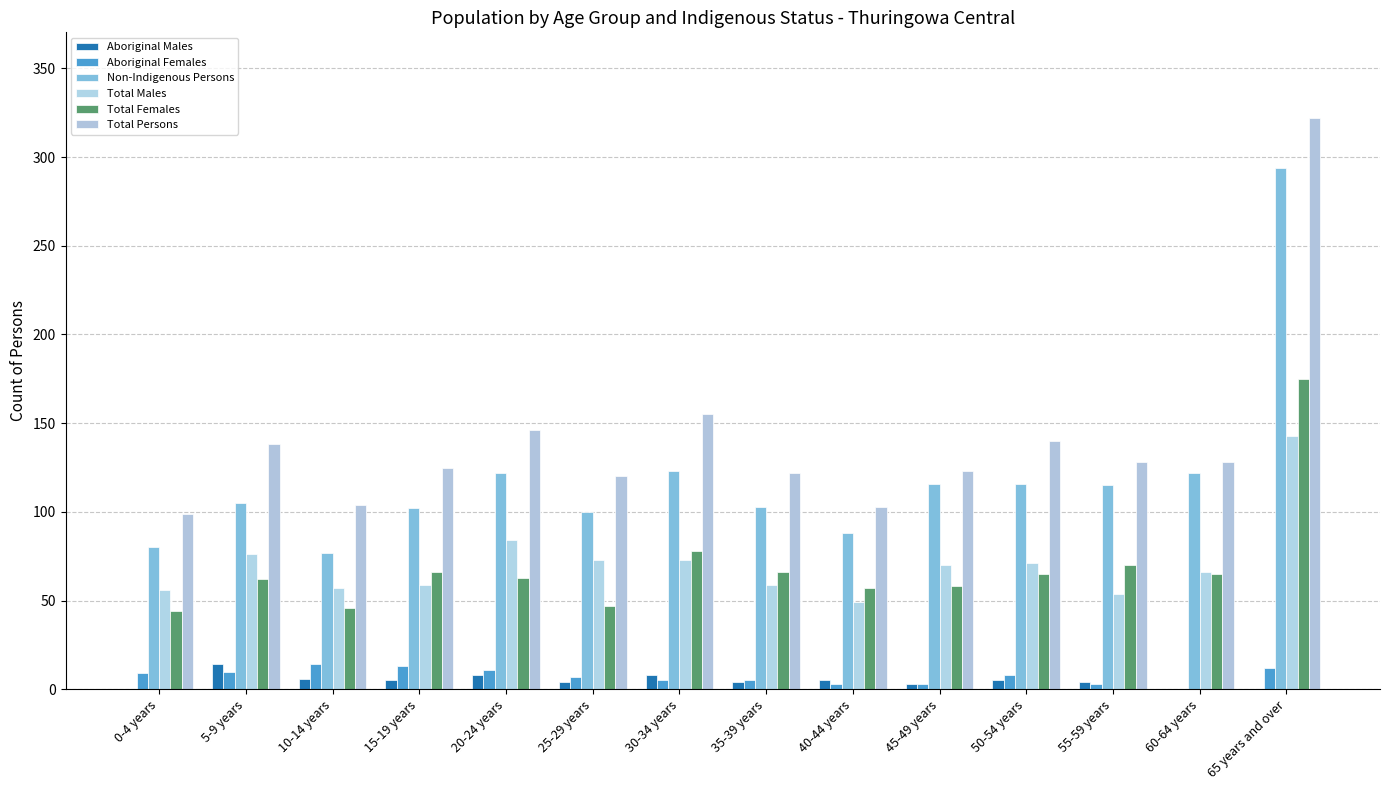

How many distinct data groups are displayed?

6